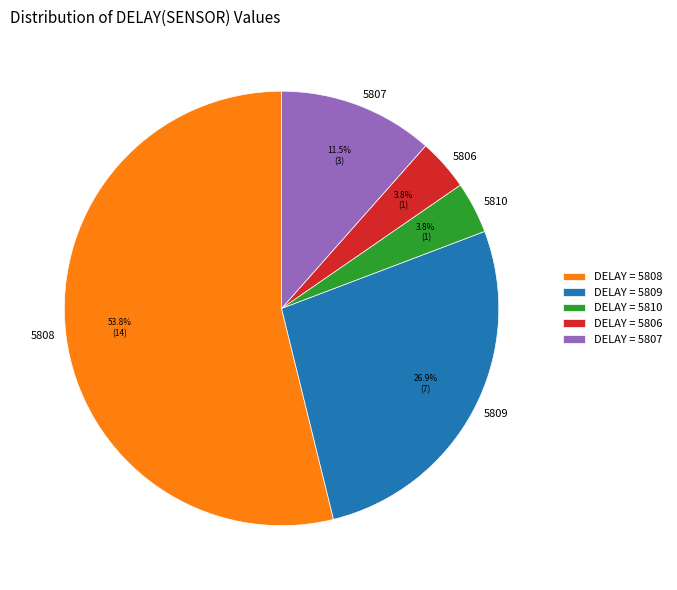

Approximately how many times larger is the value at 5806 compared to 5810?

1.0